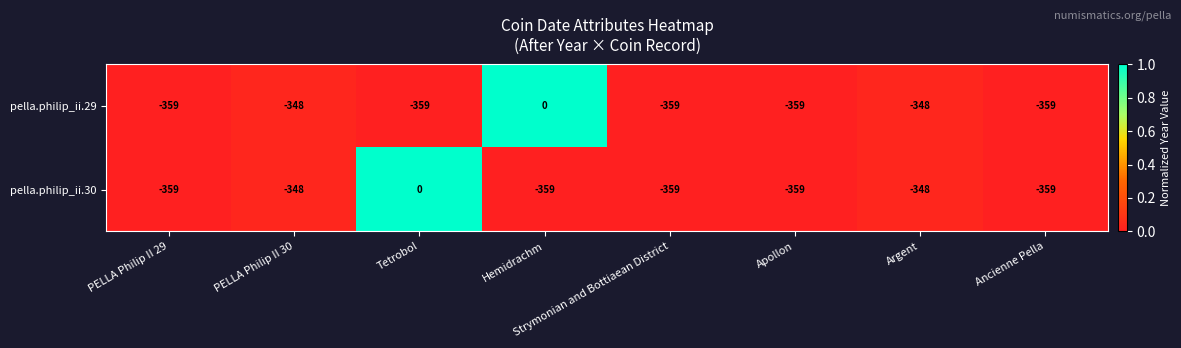

Is it true that pella.philip_ii.29 equals -359 at Ancienne Pella?

True